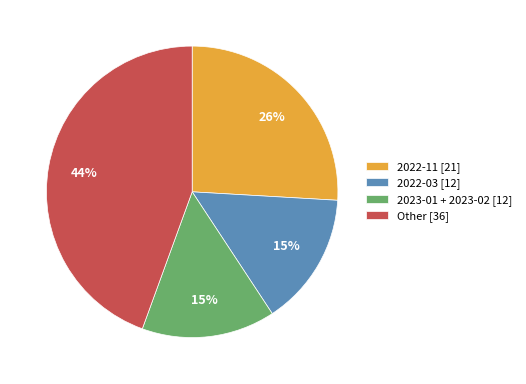

Is it true that 2022-11 [21] is 26% of the pie?

True